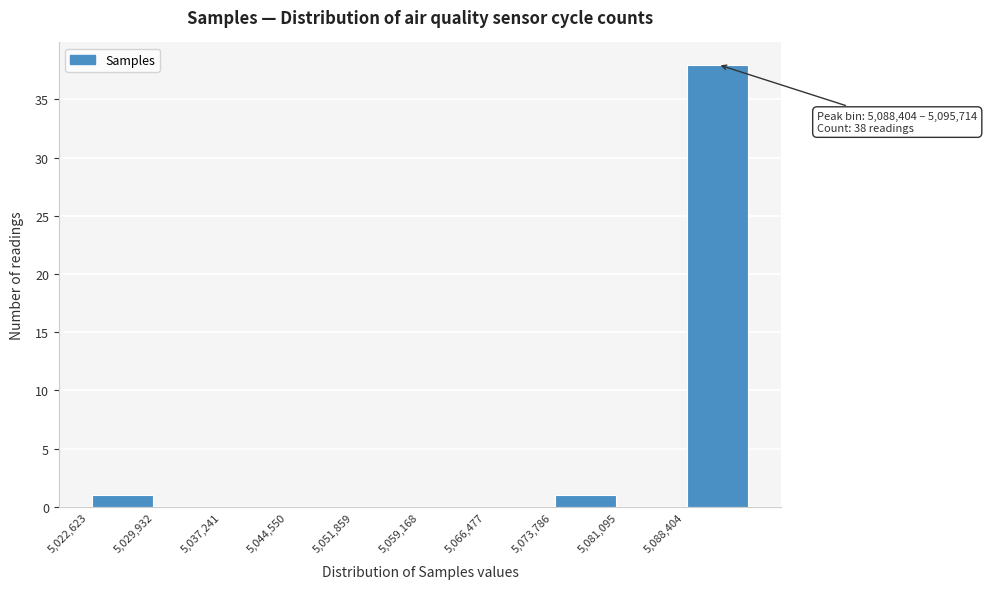

Over which range of the x-axis is the bar tallest?

5088000 to 5096000